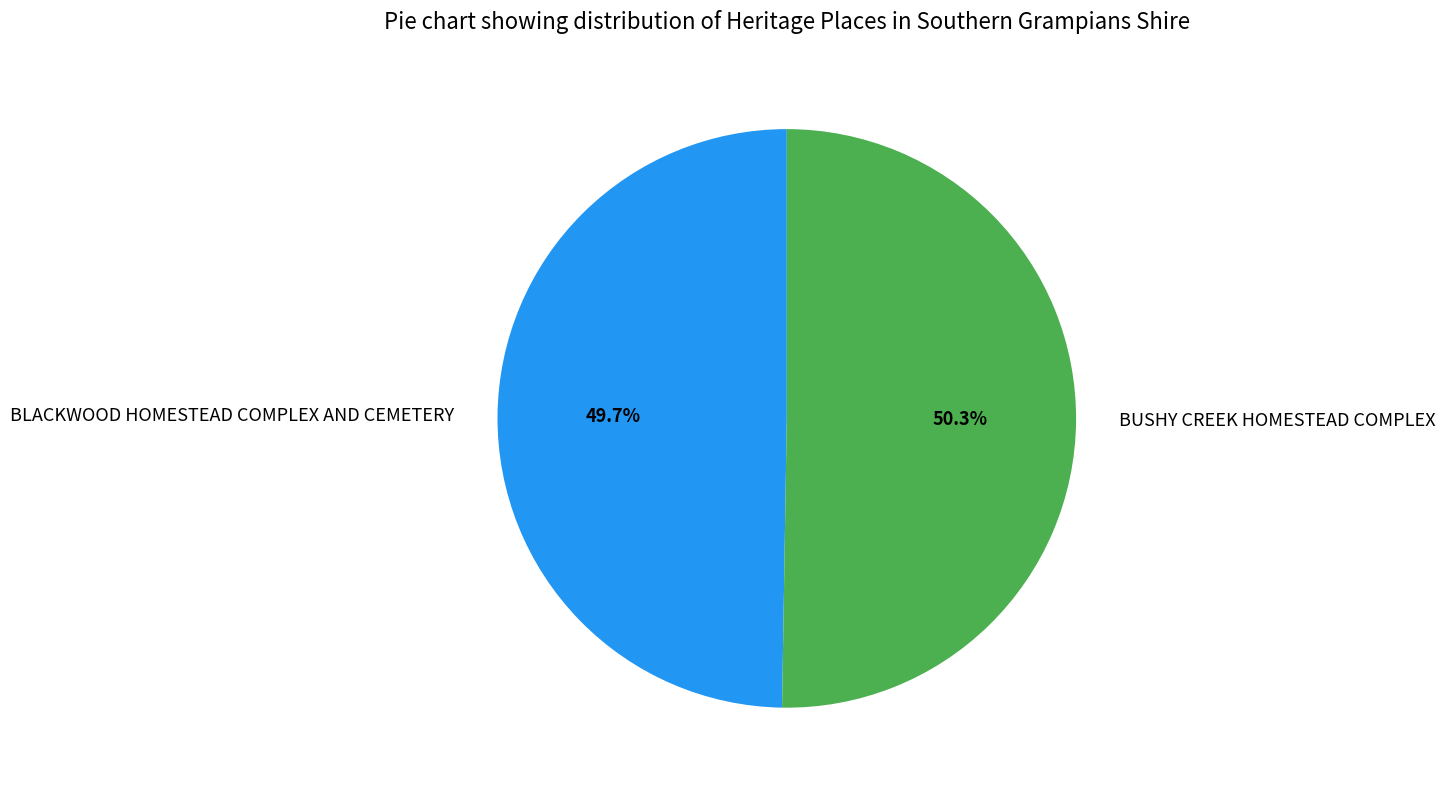

The BUSHY CREEK HOMESTEAD COMPLEX slice represents 43% of the pie. True or false?

False